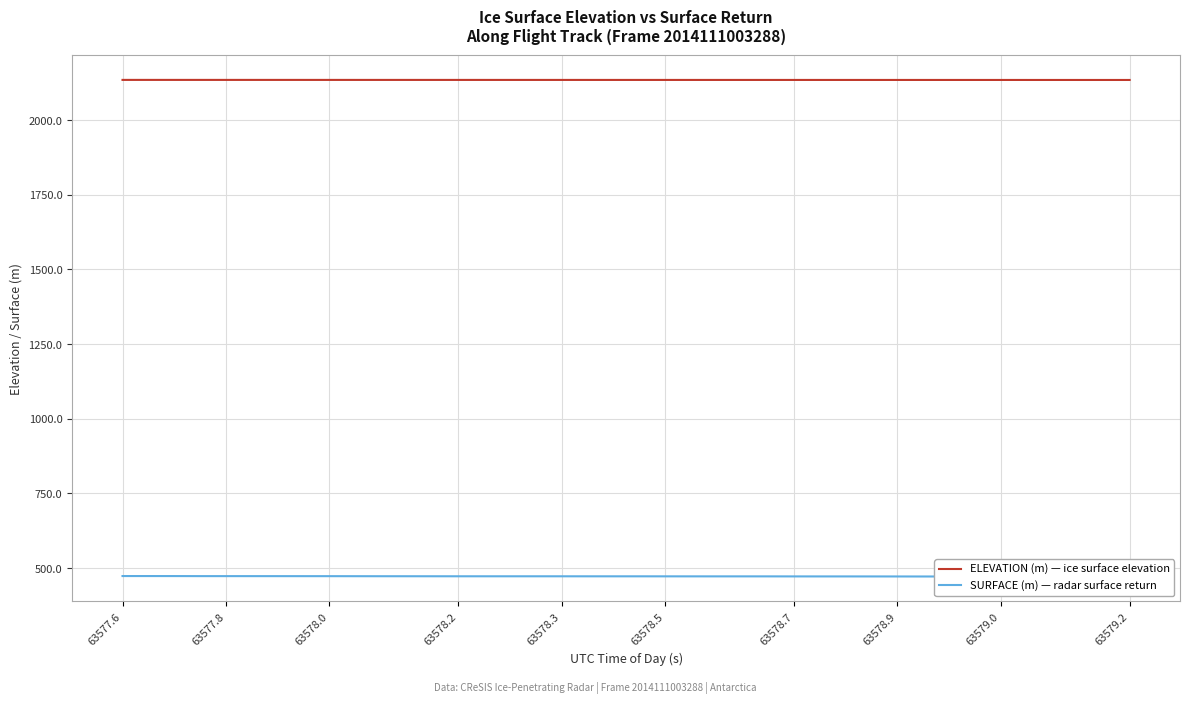

The ELEVATION (m) — ice surface elevation series shows 3207.2 at 27. True or false?

False